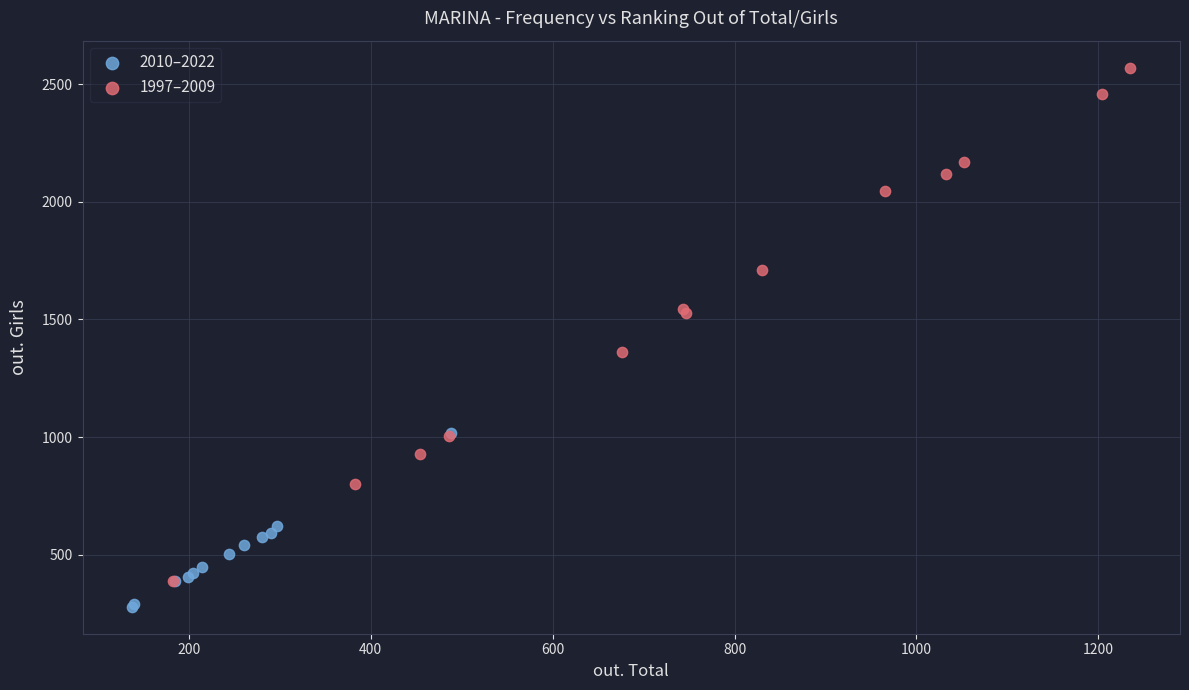

Which series has the widest spread of Y values?

1997–2009